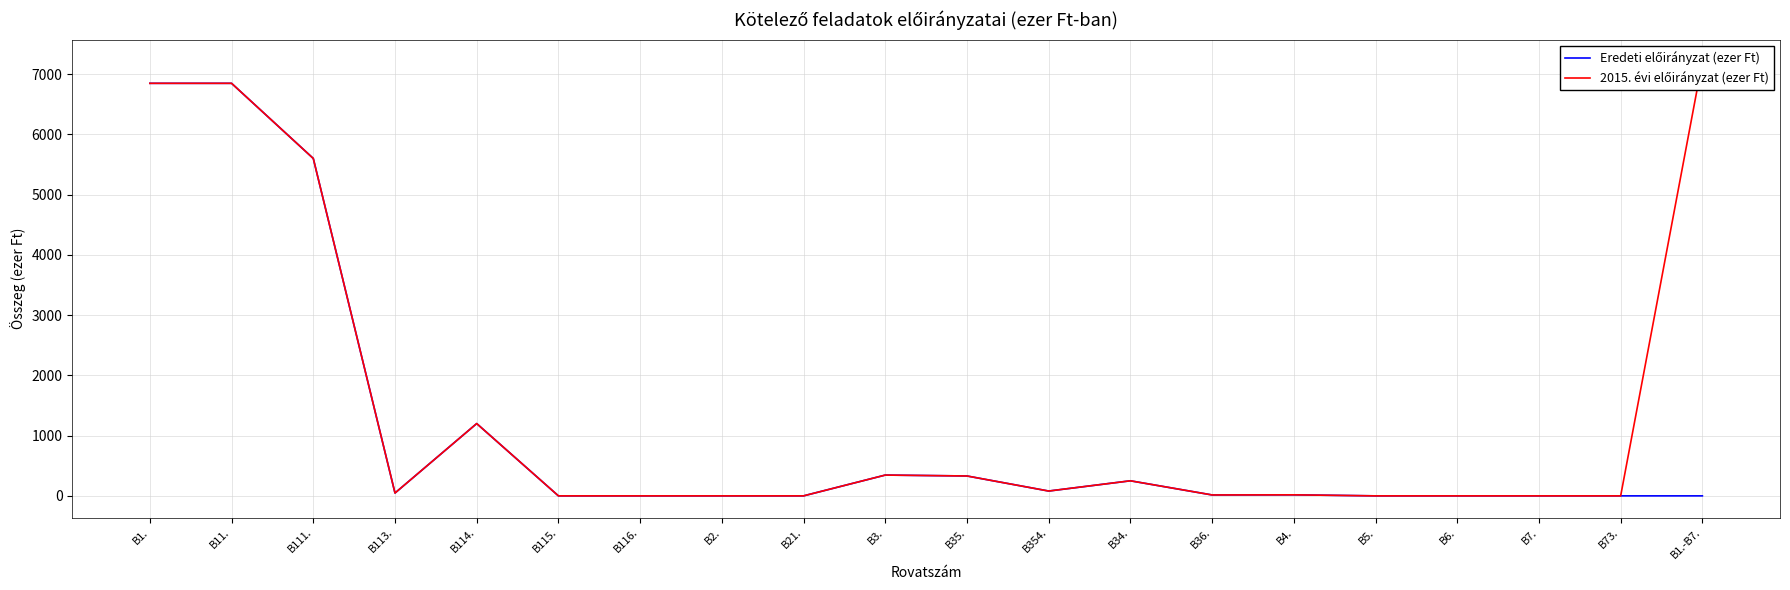

Does the chart display data point markers on the line(s)?

No